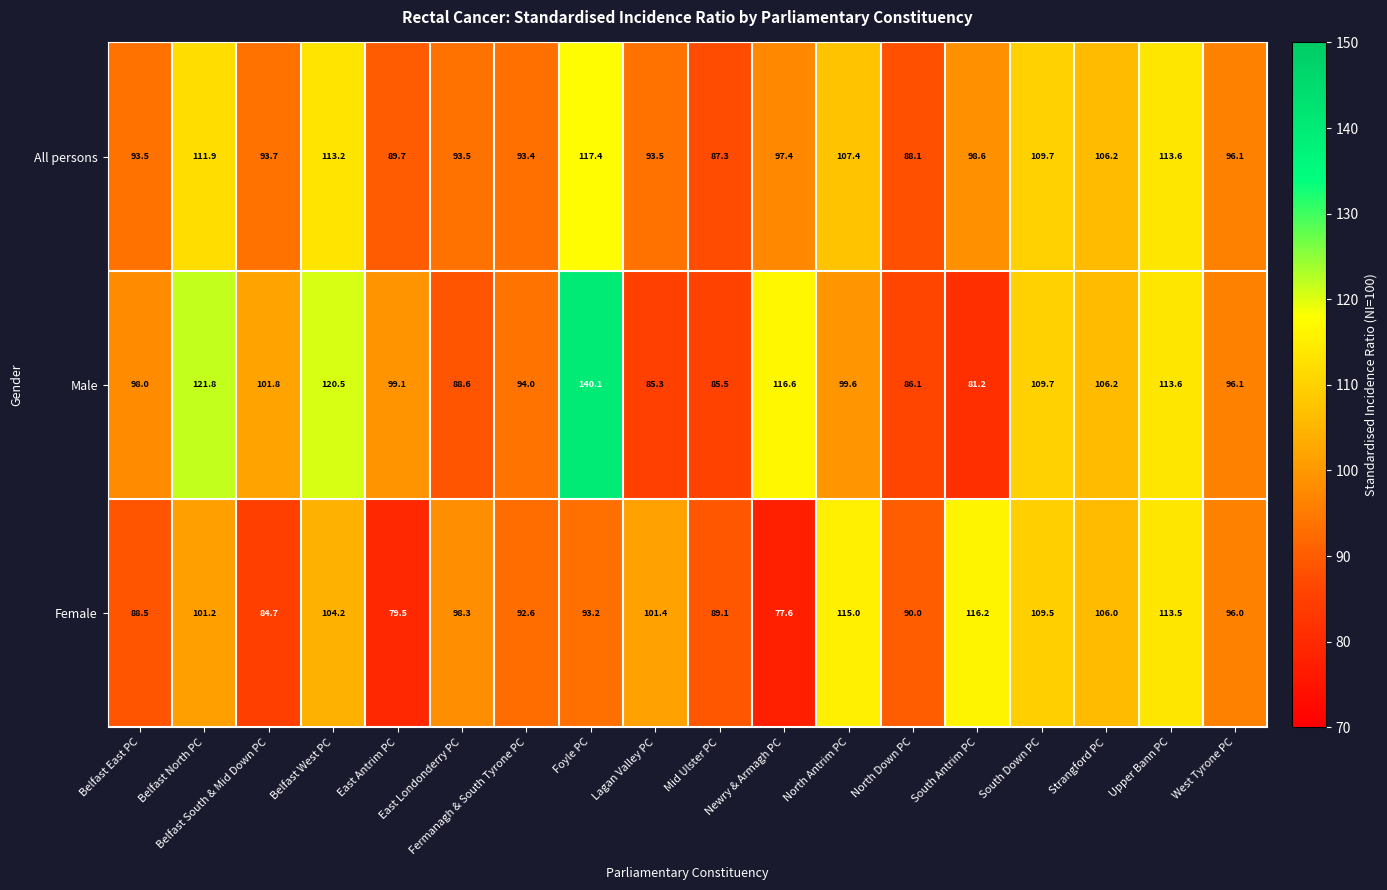

What is the difference between the highest and lowest values at South Down PC?

0.2